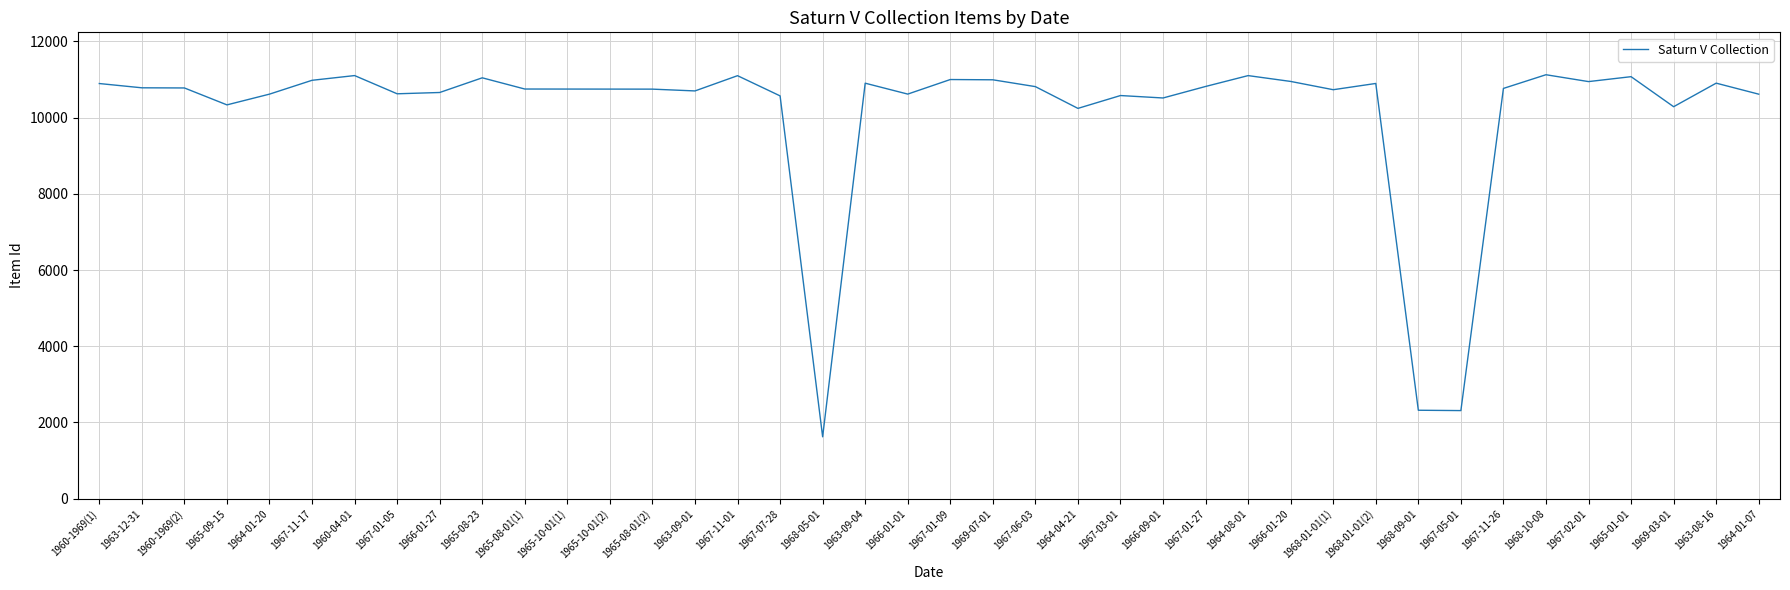

Is this an area chart (filled region under the line)?

No